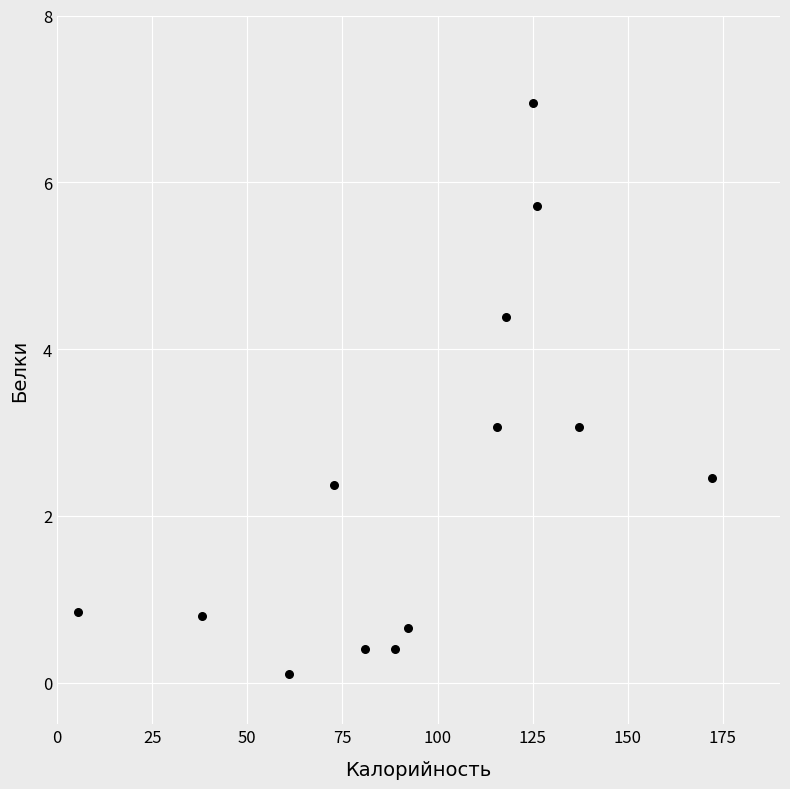

What is the range of X values (max minus min)?

166.5